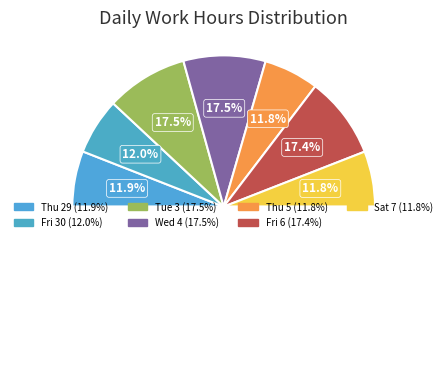

Is there a majority slice in this chart?

No